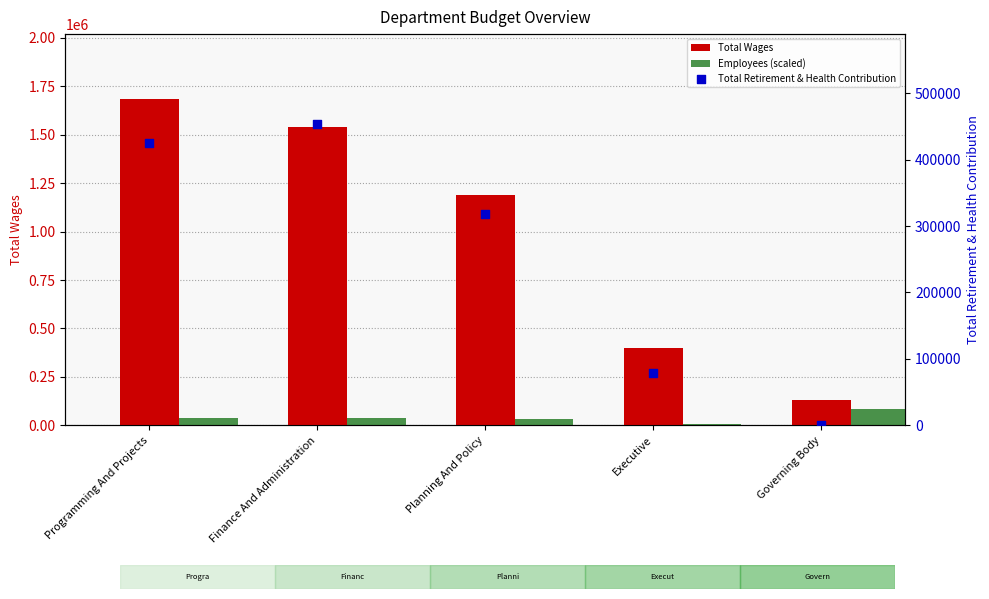

Is the value of Total Wages at Finance And Administration greater than the value of Employees (scaled) at Governing Body?

Yes